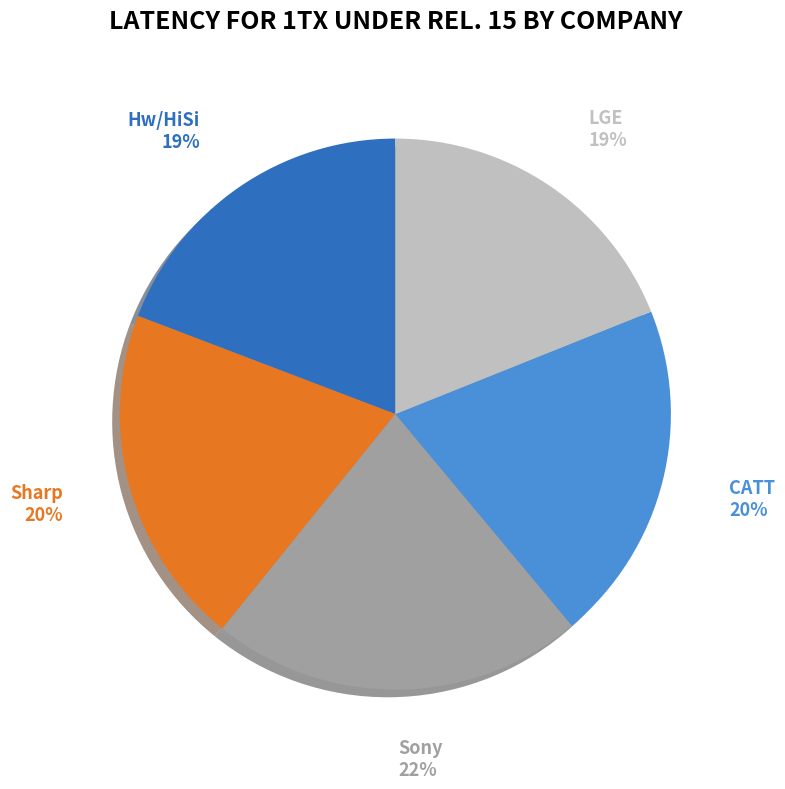

Does any single category account for the majority?

No